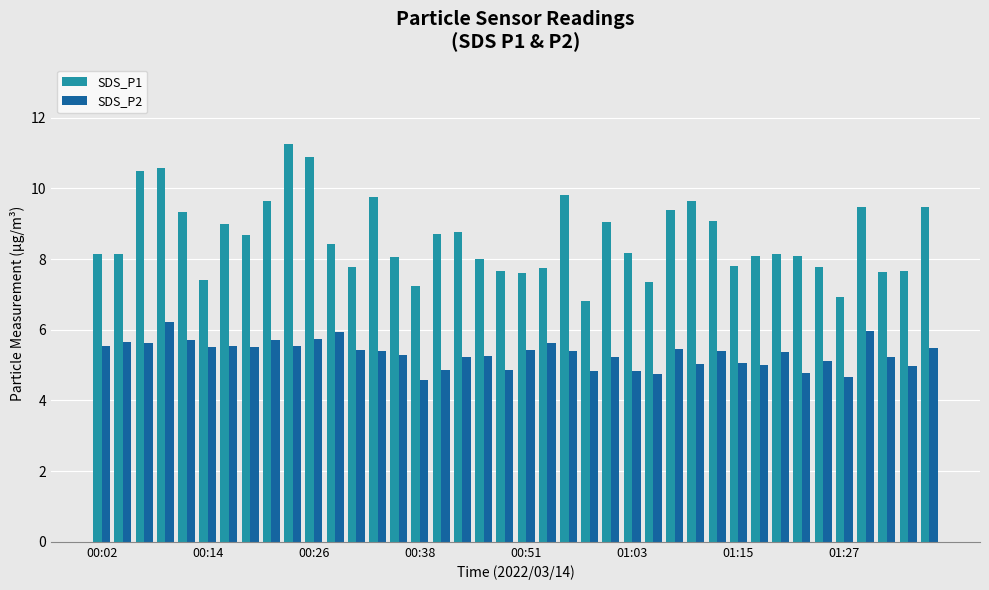

What are all the series names shown in the legend?

SDS_P1, SDS_P2